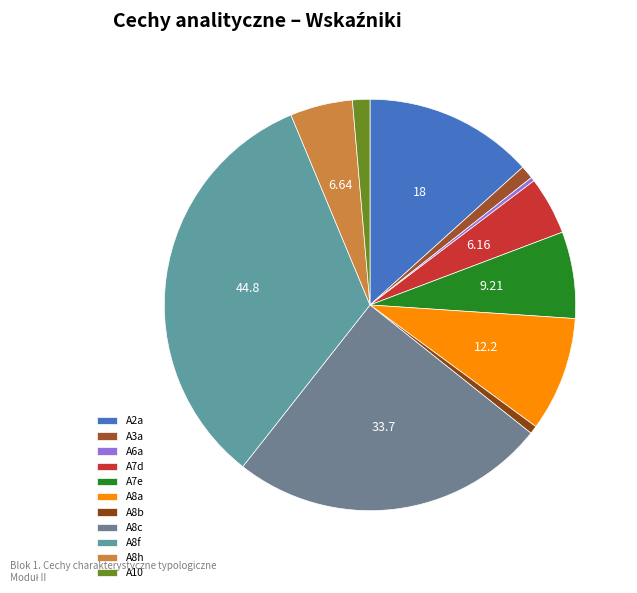

How many segments does this pie chart have?

11